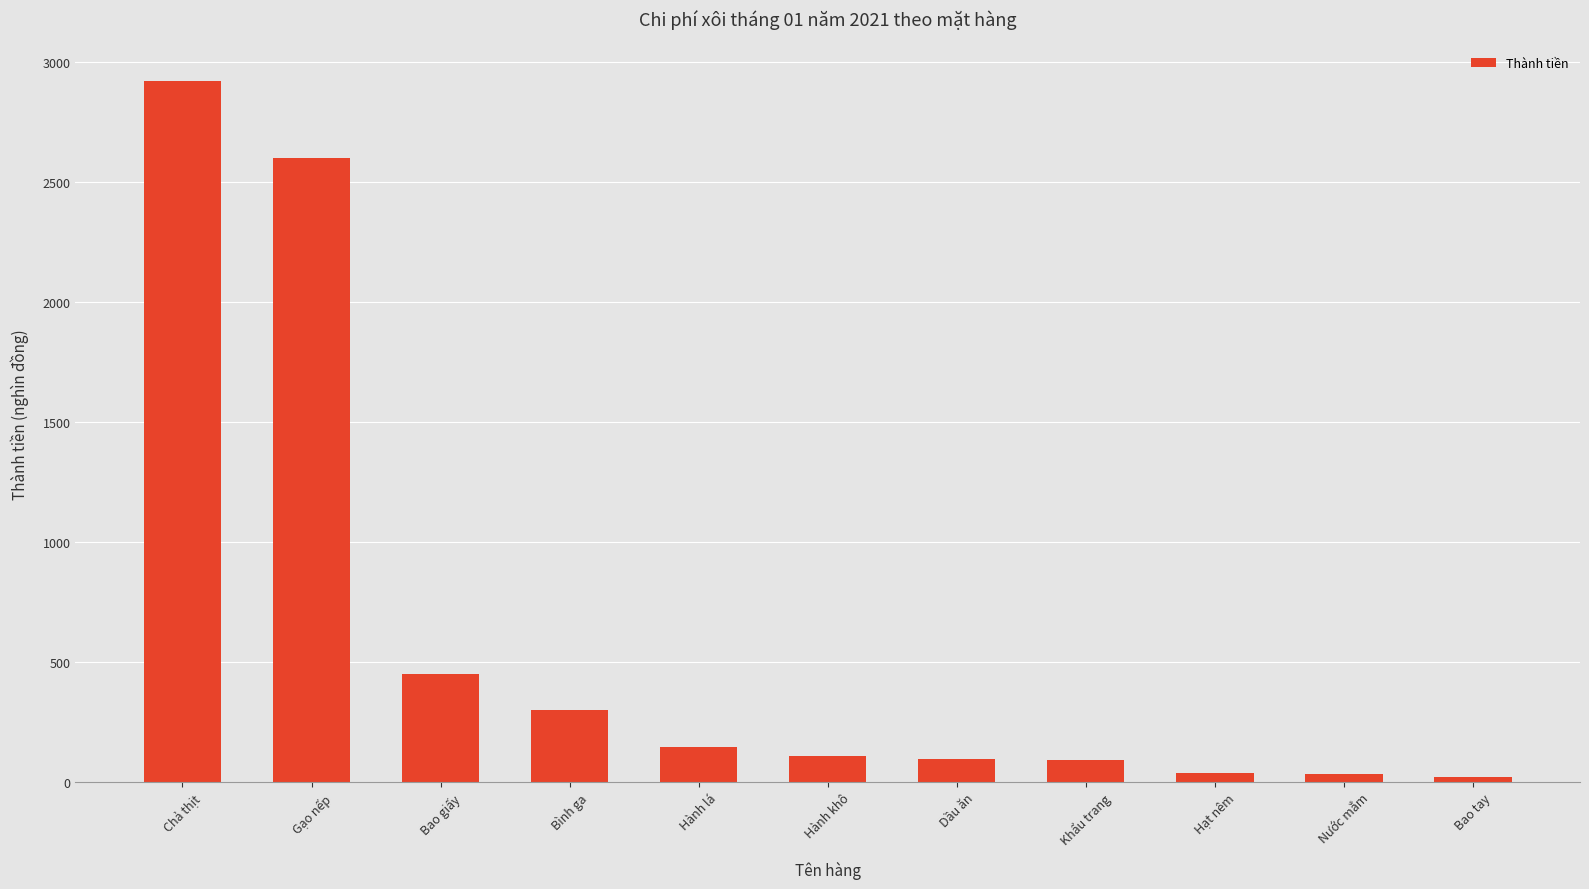

How many bars are there in total?

11